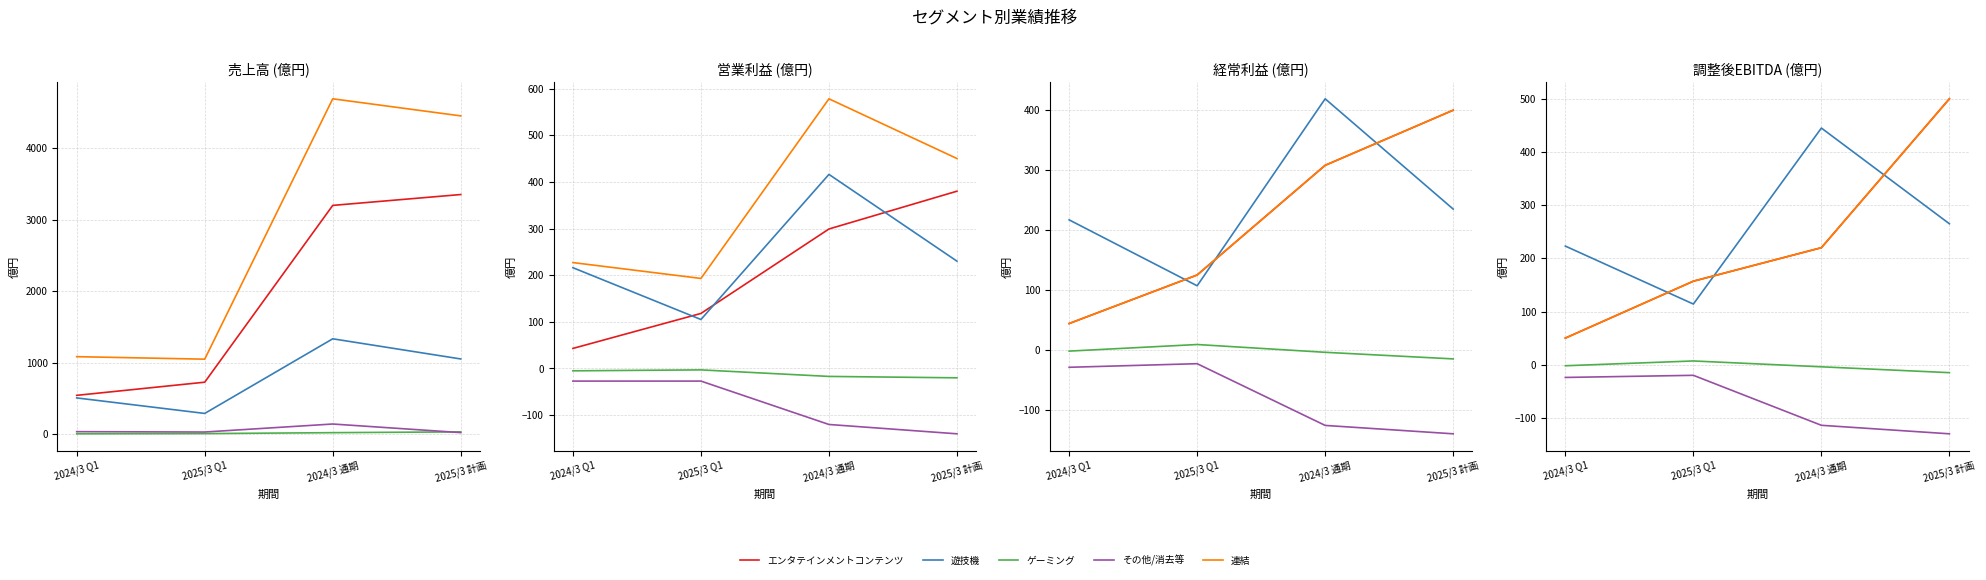

What is the value of the その他/消去等 point at the 1st from the left?

-24